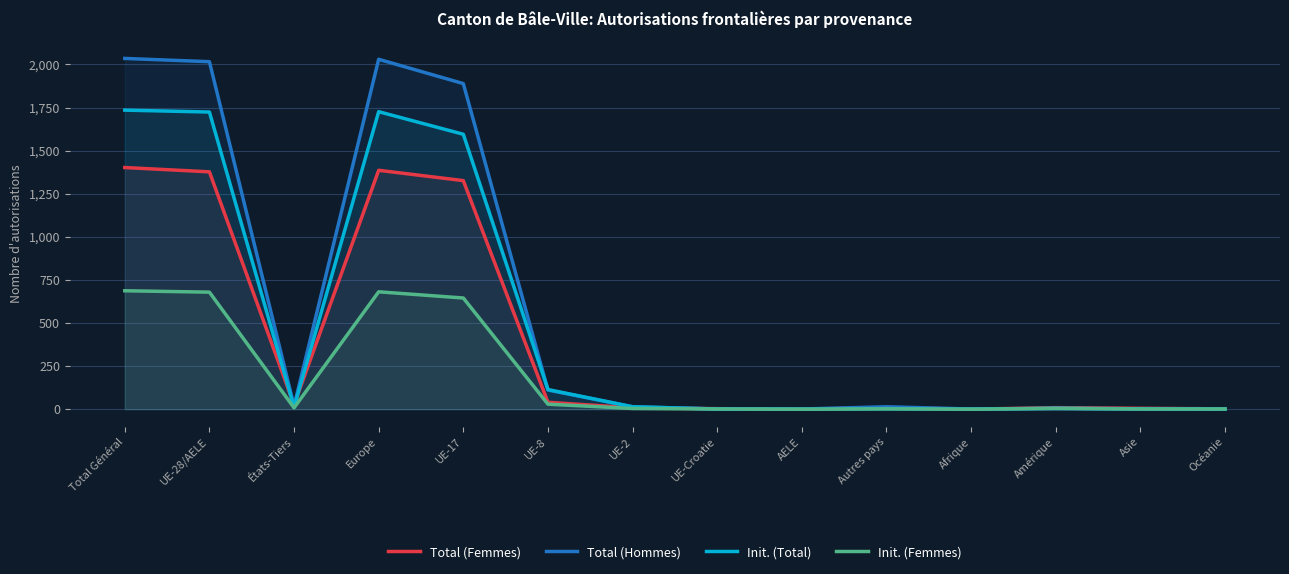

List the series in order of their overall mean, highest first.

Total (Hommes), Init. (Total), Total (Femmes), Init. (Femmes)